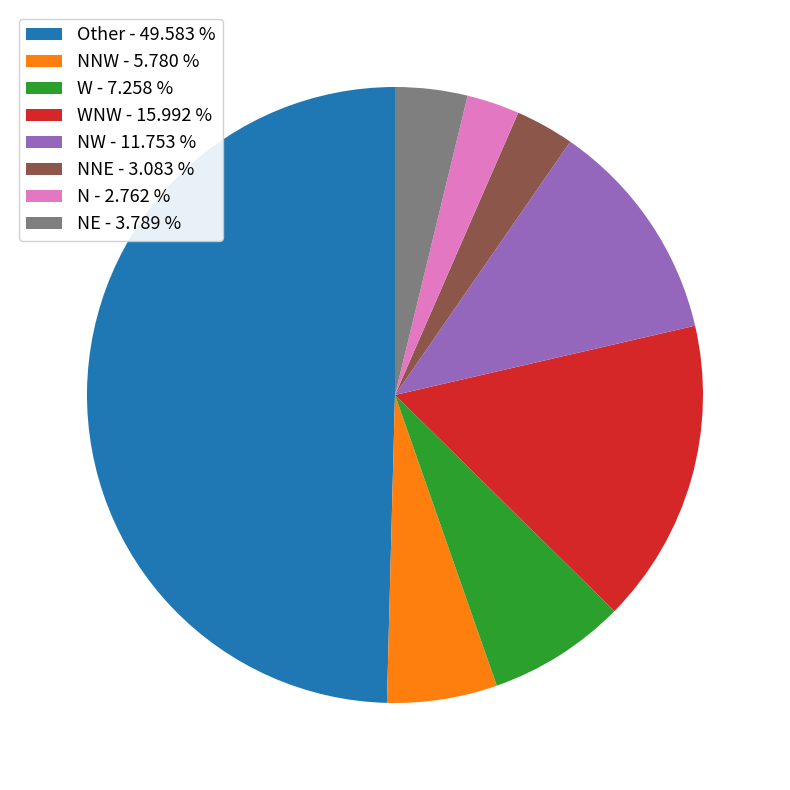

Is WNW - 15.992 % the majority of the pie?

No